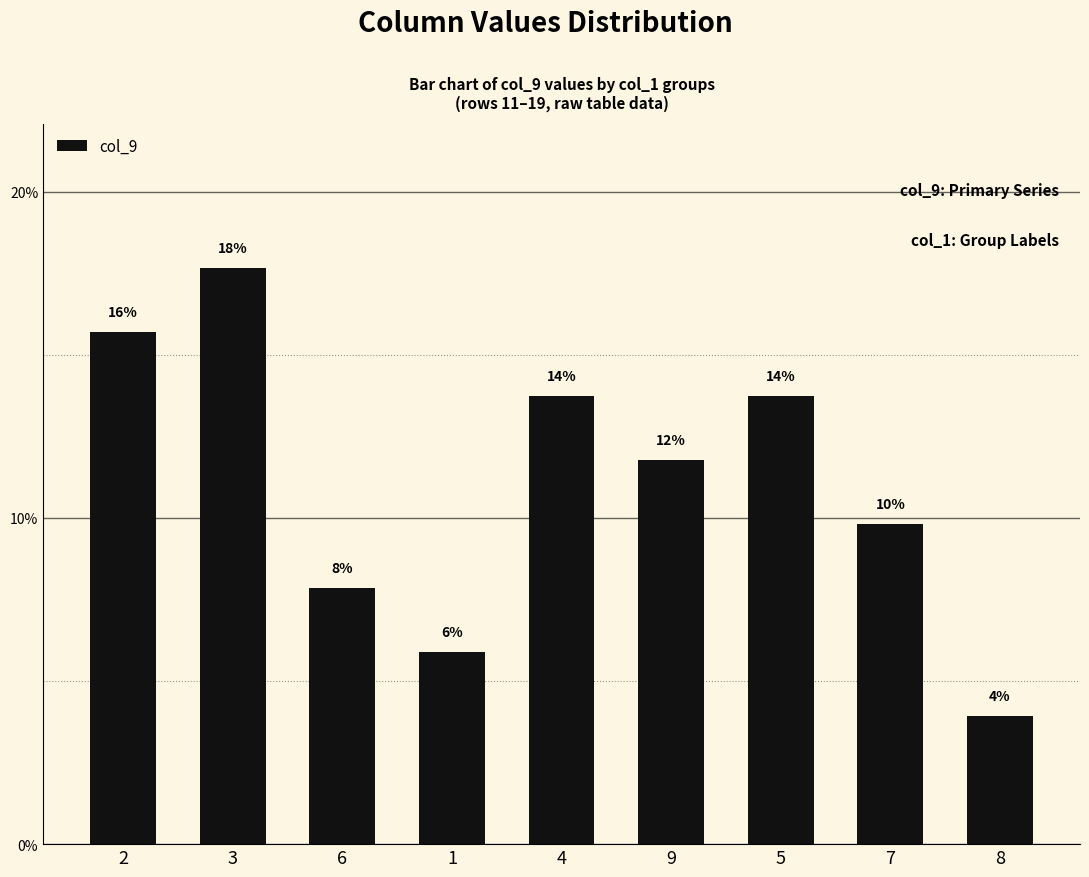

Reading left to right, transcribe all the data shown in this chart.

2=15.7	3=17.6	6=7.8	1=5.9	4=13.7	9=11.8	5=13.7	7=9.8	8=3.9